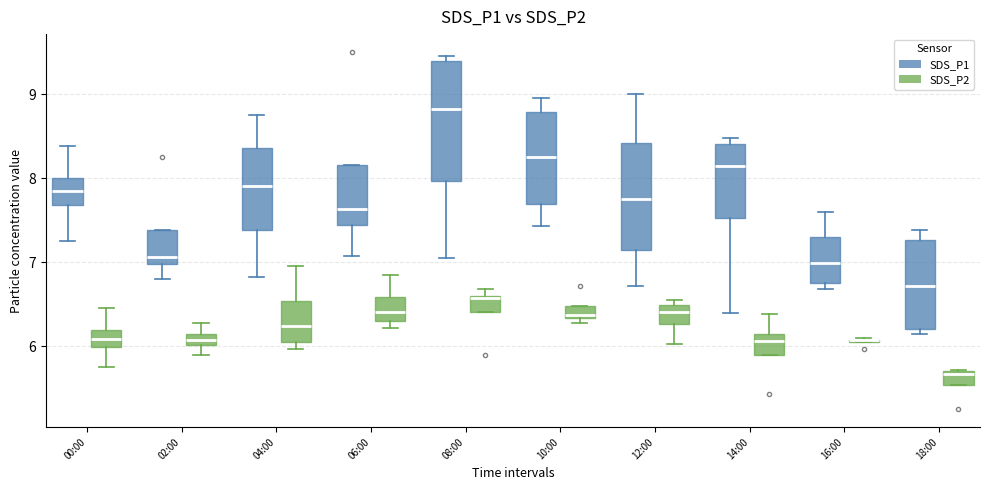

Where is the upper edge of the box for 10:00 (SDS_P1) on the y-axis? The values are not printed on the chart, so give them approximately, as read against the axis.

8.8